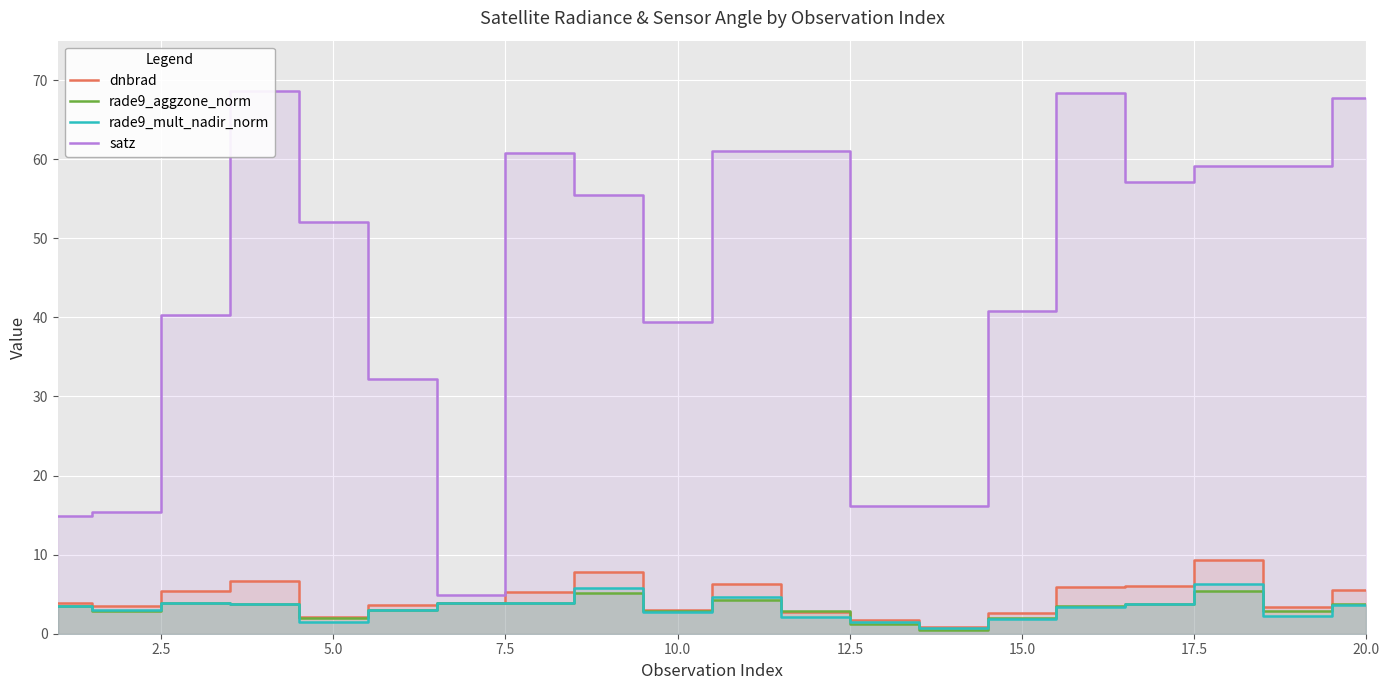

True or false: rade9_mult_nadir_norm has a value of 3.6 at 20.0.

True